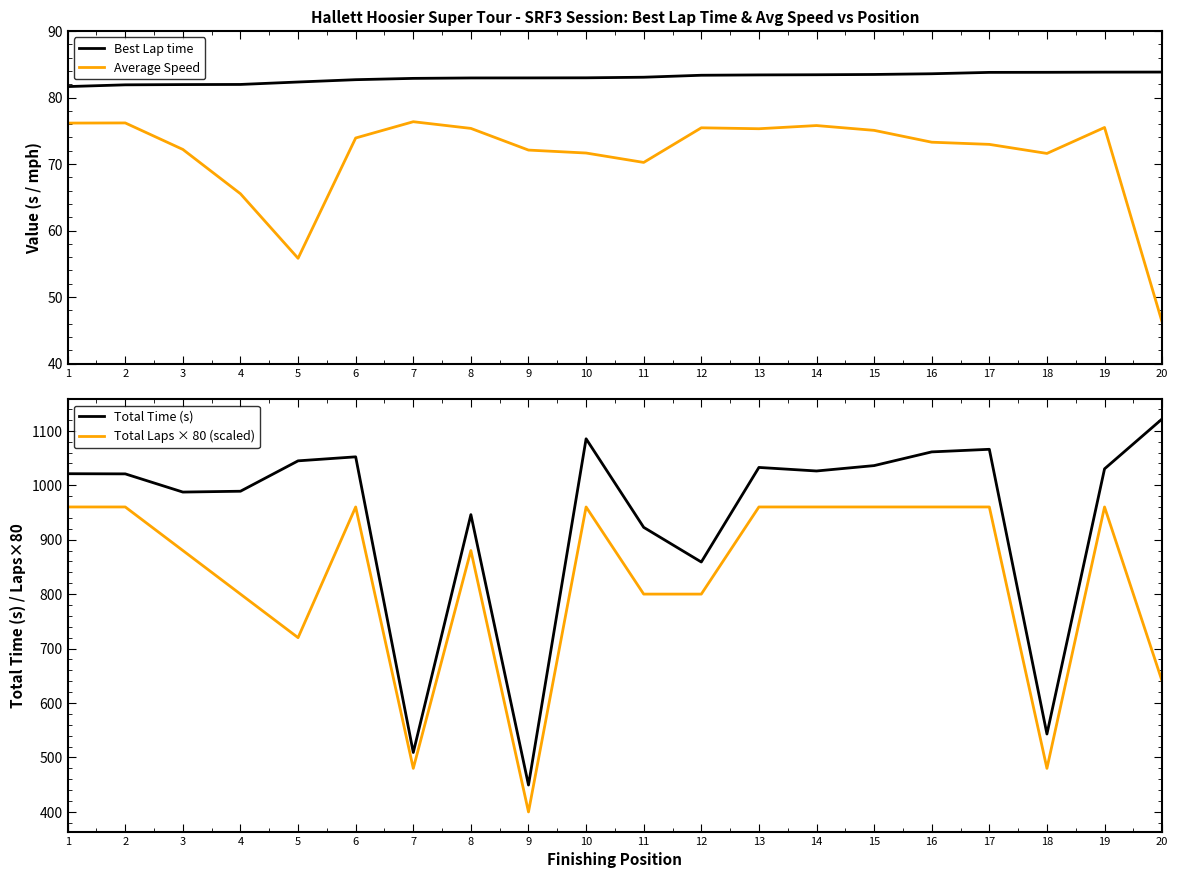

What are all the series names shown in the legend?

Best Lap time, Average Speed, Total Time (s), Total Laps × 80 (scaled)